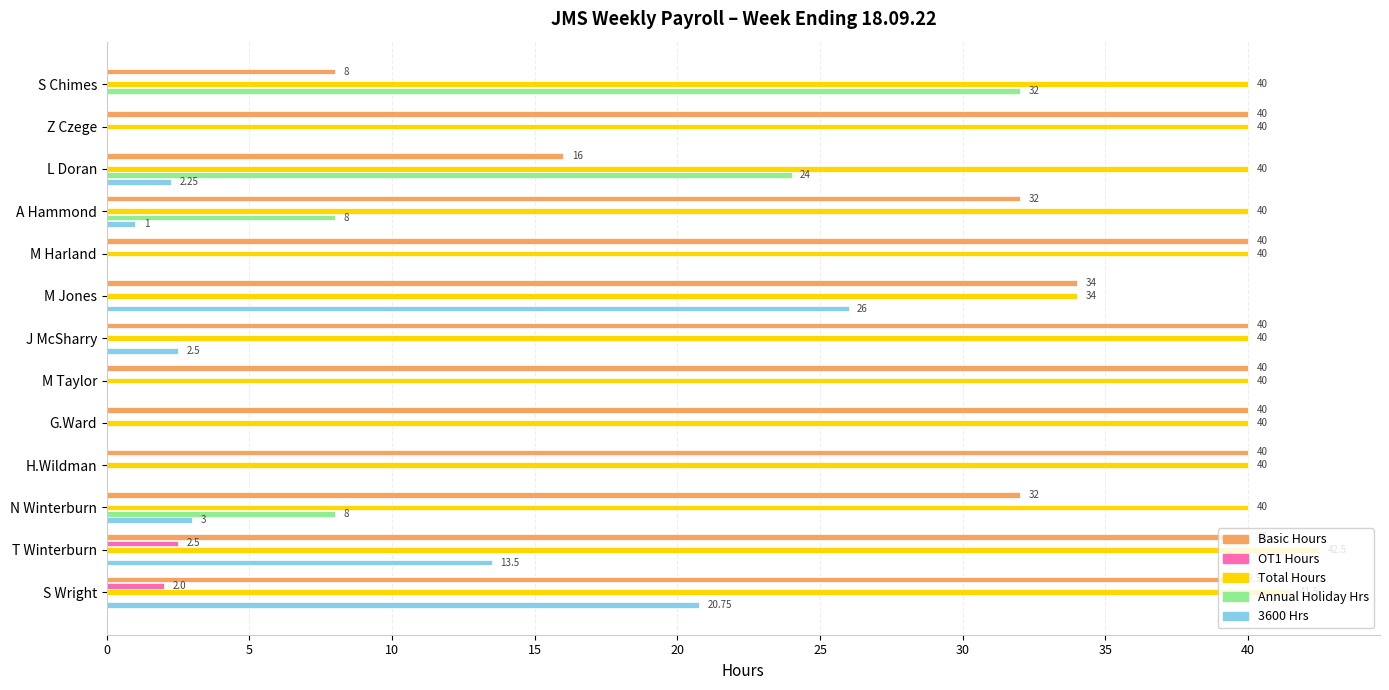

Which series changed the most between M Jones and H.Wildman?

3600 Hrs